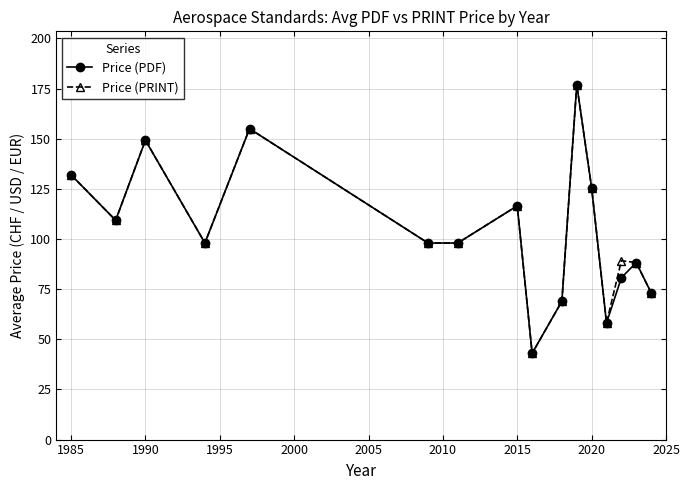

What is the value of the Price (PRINT) point at the 7th from the left?

98.0